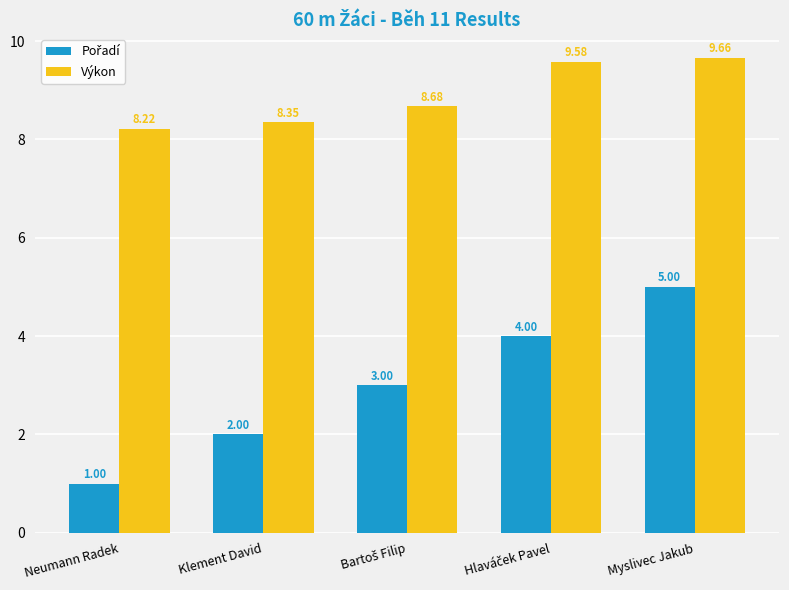

Which category has the highest value across all series?

Myslivec Jakub